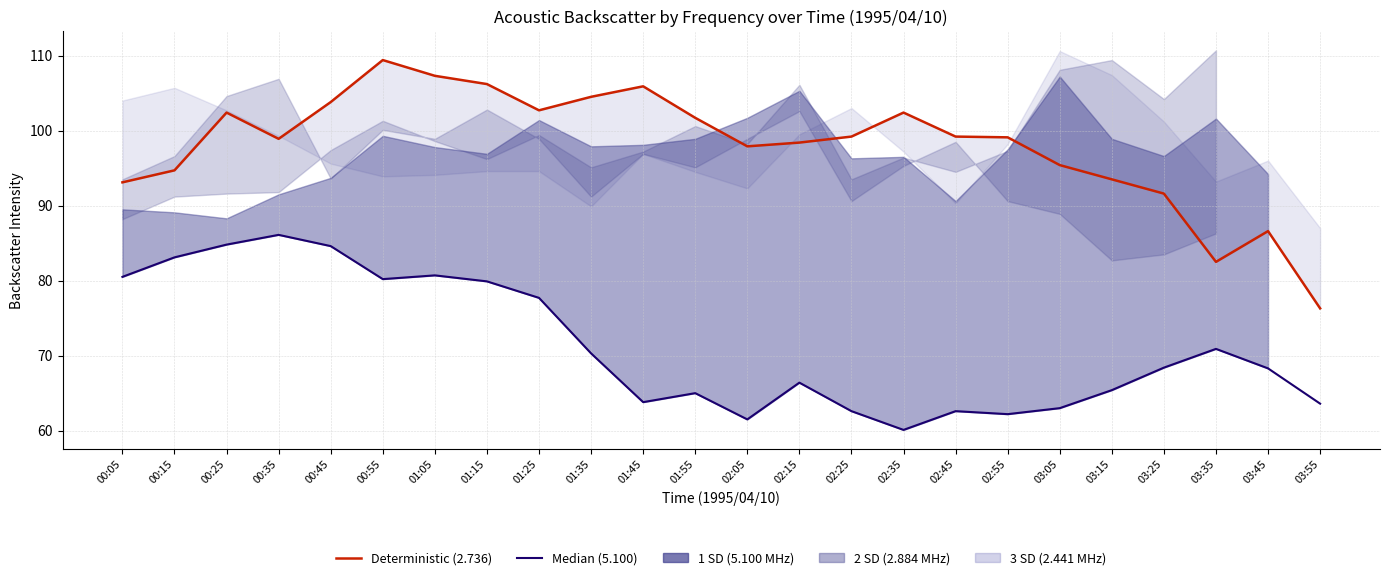

Reading left to right, extract all data points from this chart.

Median (5.100): 00:05=80.5	00:15=83.1	00:25=84.8	00:35=86.1	00:45=84.6	00:55=80.2	01:05=80.7	01:15=79.9	01:25=77.7	01:35=70.3	01:45=63.8	01:55=65.0	02:05=61.5	02:15=66.4	02:25=62.6	02:35=60.1	02:45=62.6	02:55=62.2	03:05=63.0	03:15=65.4	03:25=68.4	03:35=70.9	03:45=68.3	03:55=63.6
Deterministic (2.736): 00:05=93.1	00:15=94.7	00:25=102.4	00:35=98.9	00:45=103.8	00:55=109.4	01:05=107.3	01:15=106.2	01:25=102.7	01:35=104.5	01:45=105.9	01:55=101.7	02:05=97.9	02:15=98.4	02:25=99.2	02:35=102.4	02:45=99.2	02:55=99.1	03:05=95.4	03:15=93.5	03:25=91.6	03:35=82.5	03:45=86.6	03:55=76.3